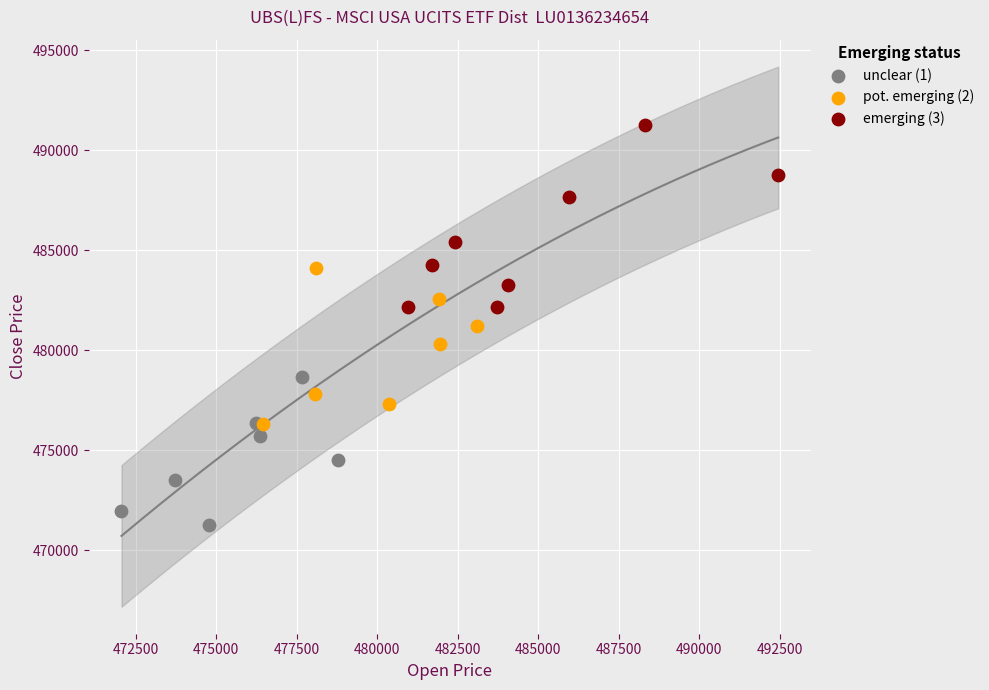

Which series has the widest spread of Y values?

emerging (3)